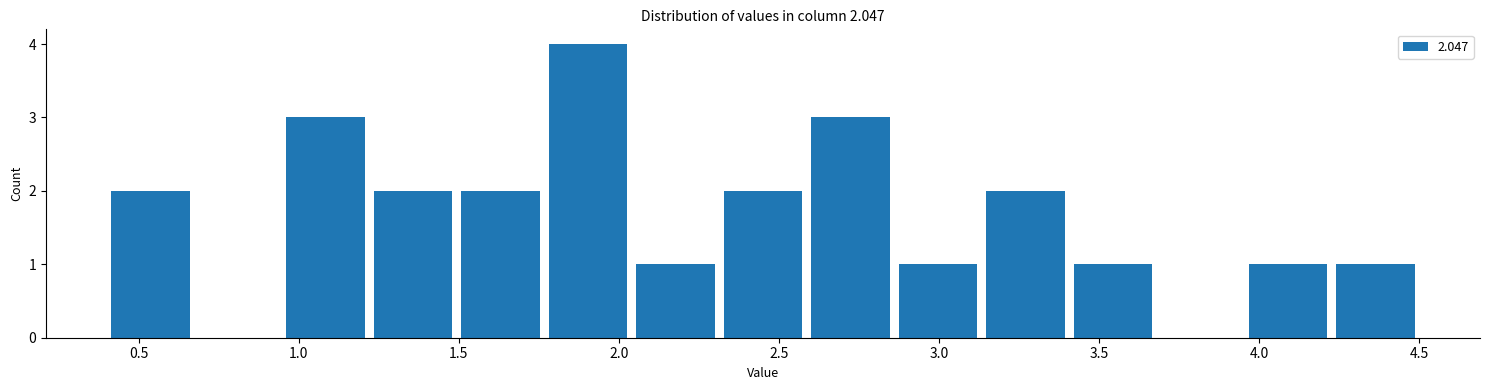

Reading left to right, transcribe this chart: for each bar, give the range it covers on the x-axis and its height. Neither the bar edges nor the heights are printed on the chart, so give them approximately, as read against the axes.

0.40 to 0.65: 2
0.65 to 0.95: 0
0.95 to 1.20: 3
1.20 to 1.50: 2
1.50 to 1.75: 2
1.75 to 2.05: 4
2.05 to 2.30: 1
2.30 to 2.60: 2
2.60 to 2.85: 3
2.85 to 3.15: 1
3.15 to 3.40: 2
3.40 to 3.70: 1
3.70 to 3.95: 0
3.95 to 4.25: 1
4.25 to 4.50: 1